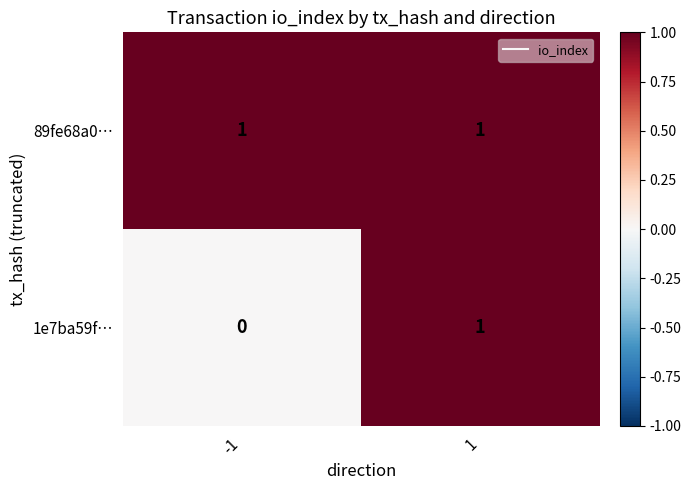

The 89fe68a0… series shows 1 at 1. True or false?

True